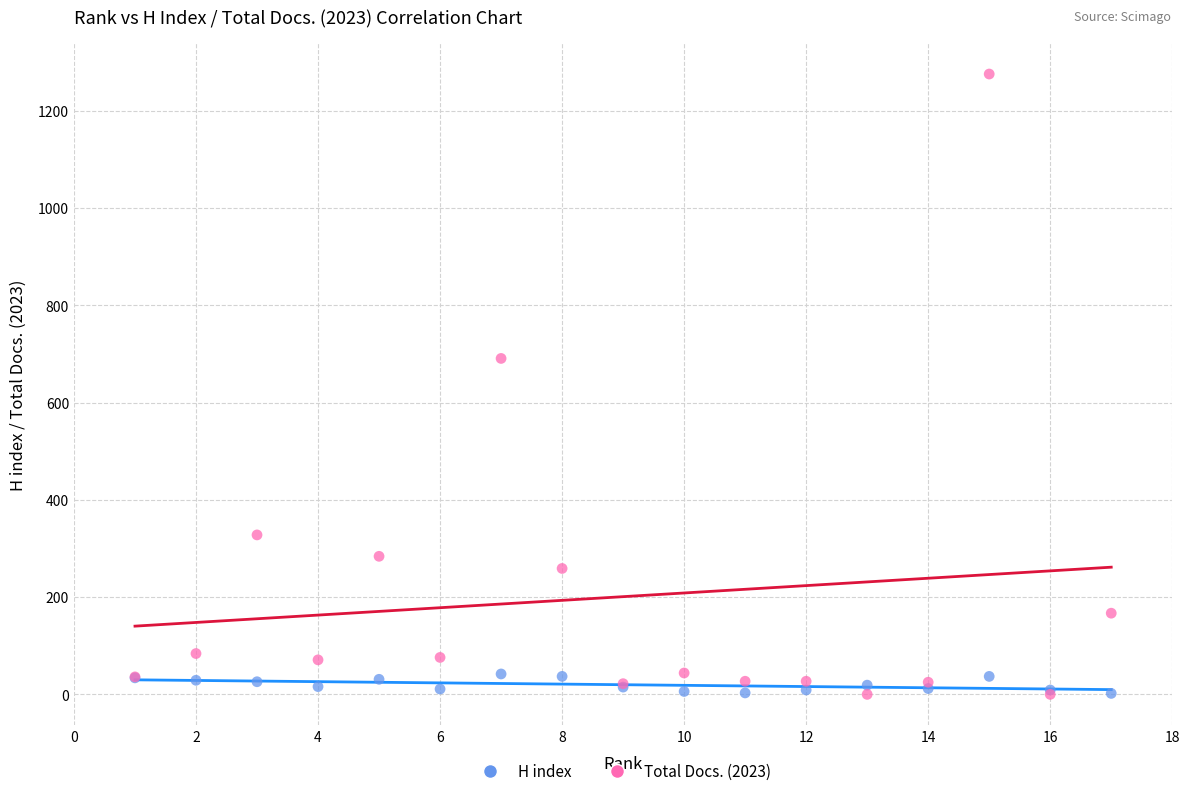

Which series has the largest Y range (max minus min)?

Total Docs. (2023)